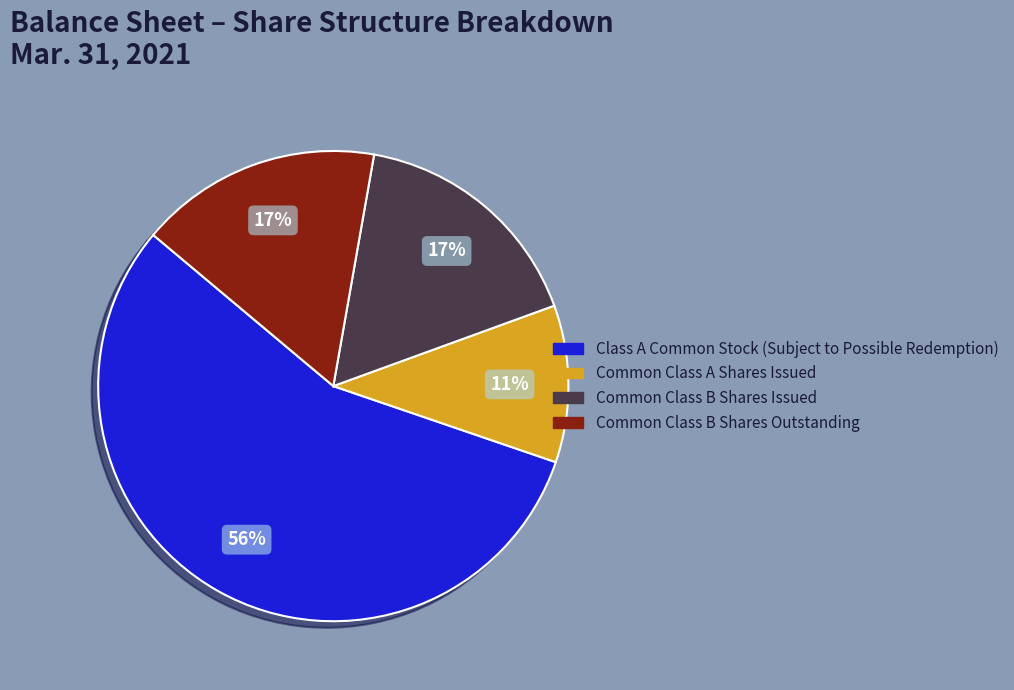

The Common Class B Shares Outstanding slice represents 26% of the pie. True or false?

False